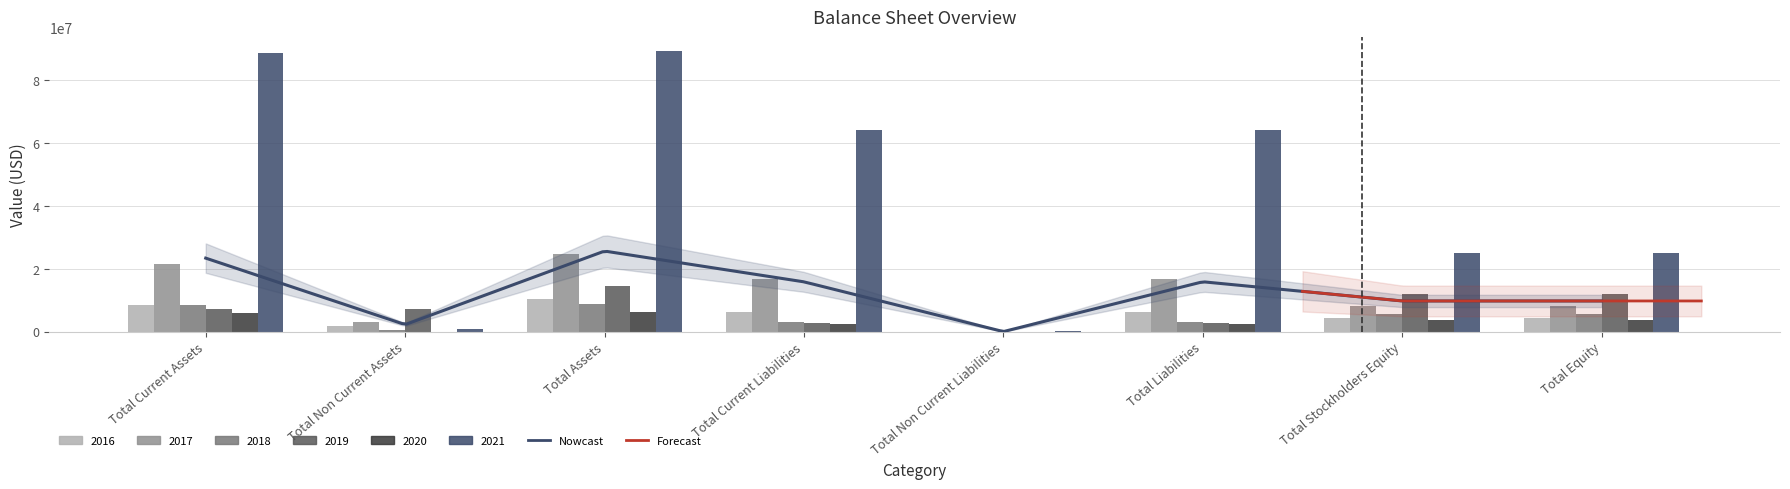

Rank the series at Total Current Liabilities from highest to lowest value.

2021, 2017, 2016, 2018, 2019, 2020